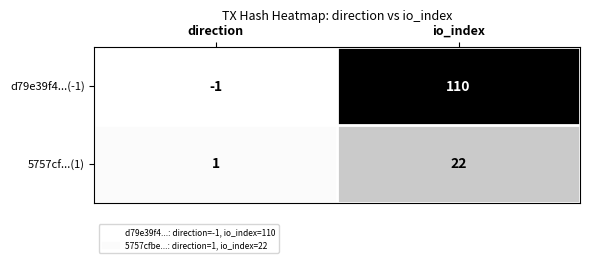

Where is 5757cf...(1) nearest to the value 11?

direction